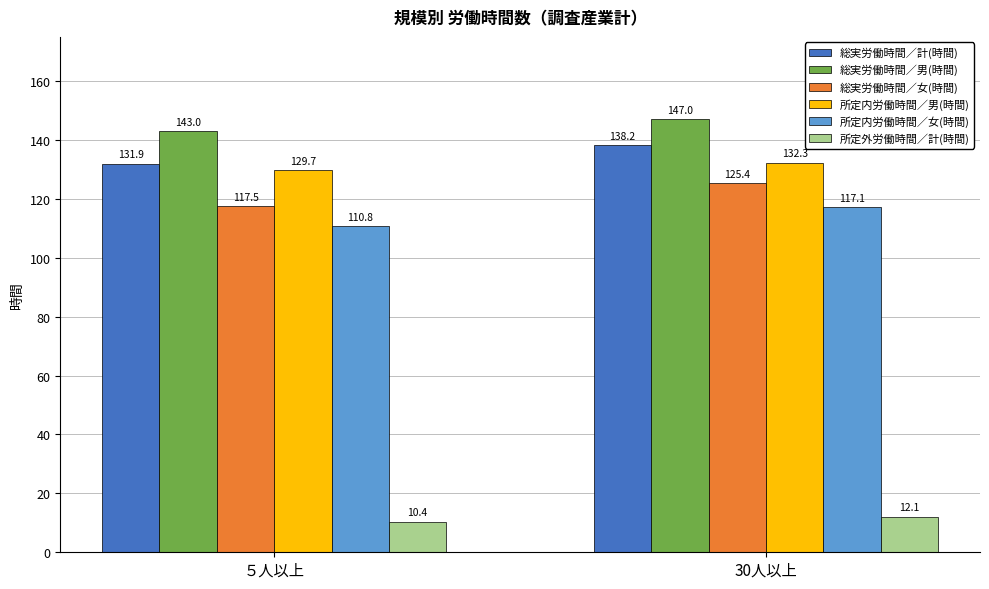

What is the difference between the maximum and minimum values in the 総実労働時間／計(時間) series?

6.3